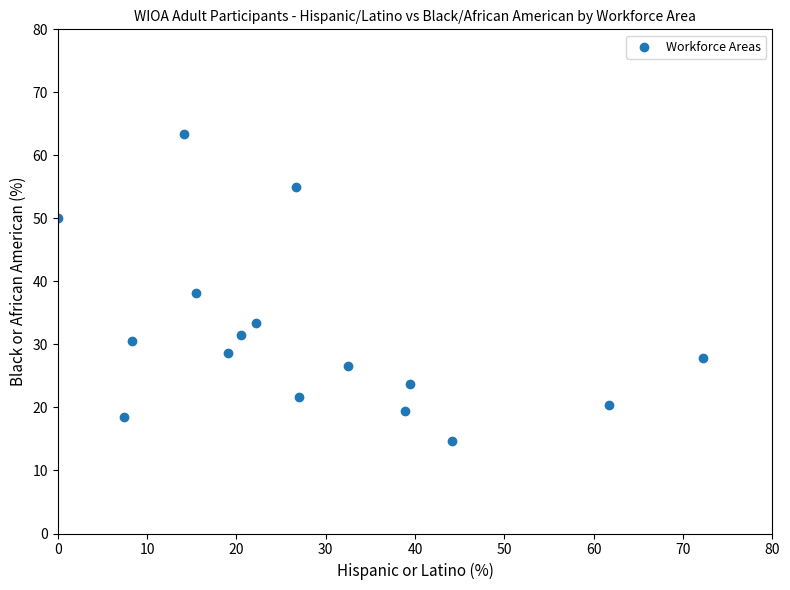

What is the range of Y values (max minus min)?

48.7